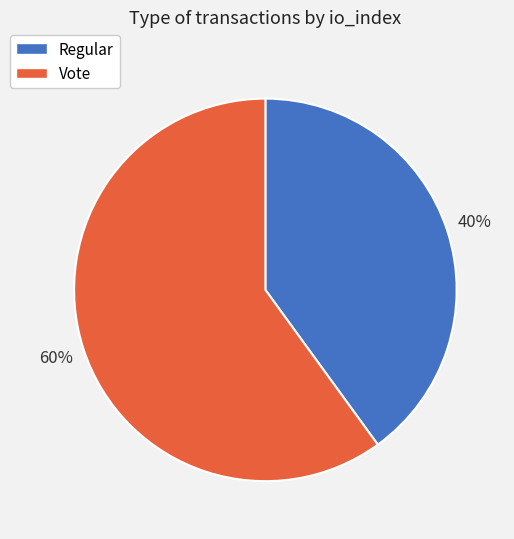

Is there a majority slice in this chart?

Yes